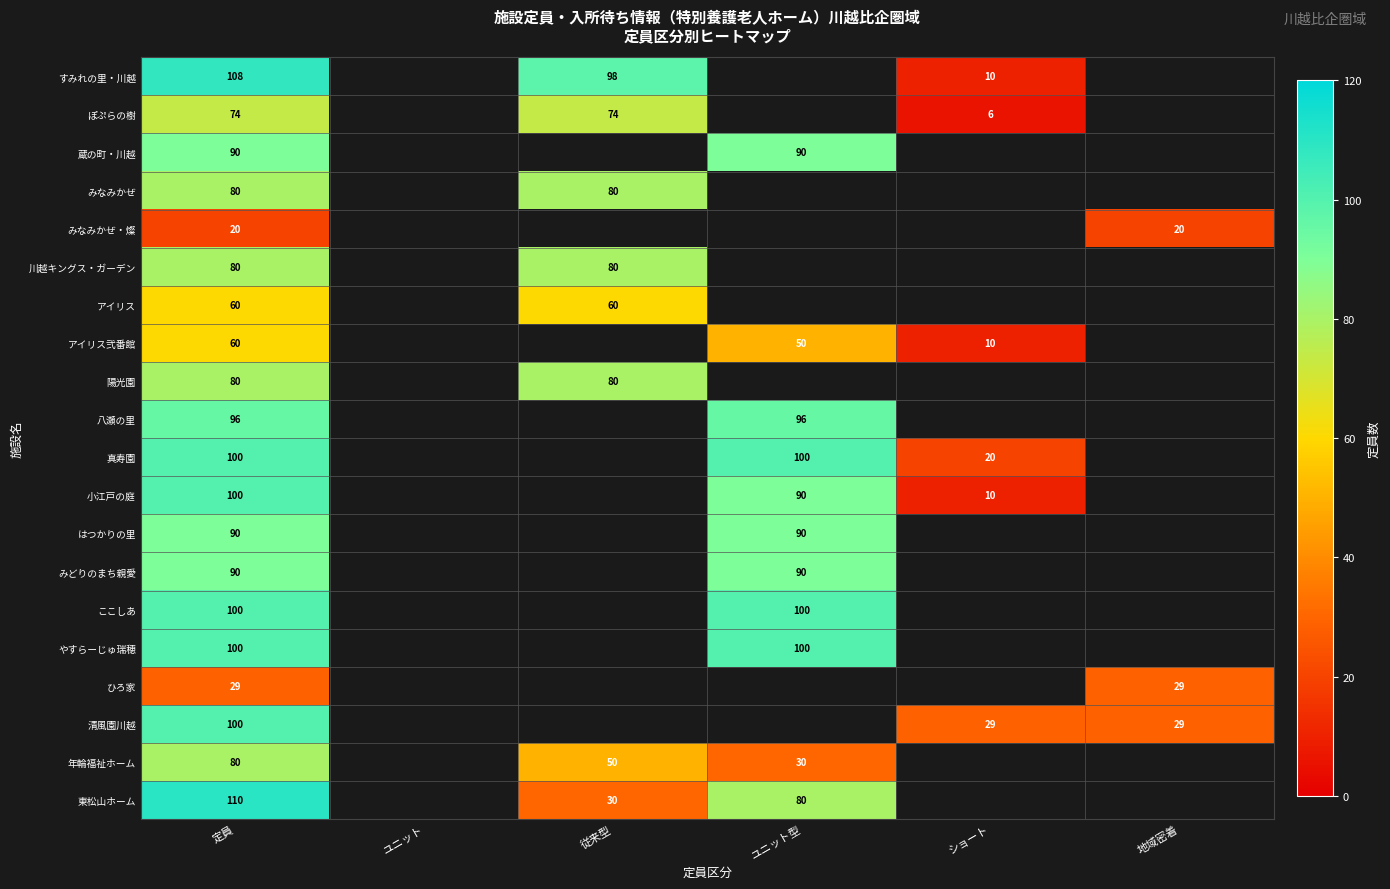

What is the sum of the みなみかぜ・燦 values at 地域密着 and 定員?

40